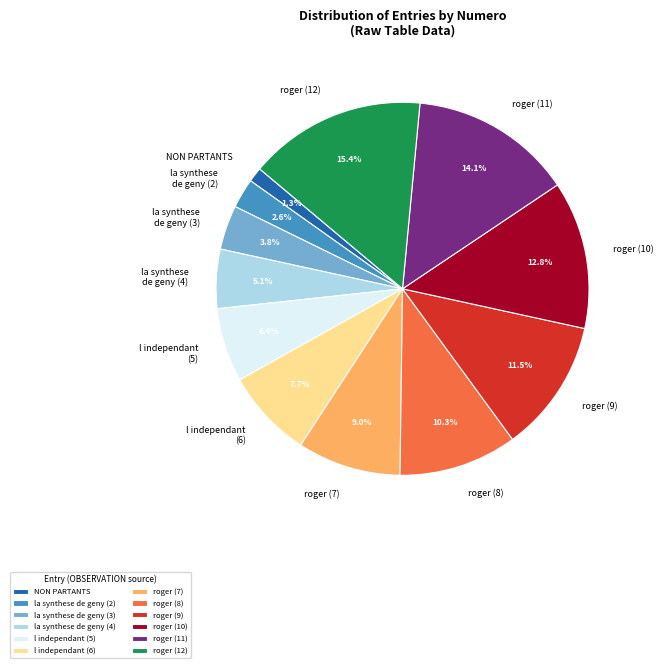

What is the ratio of the value at la synthese de geny (4) to the value at roger (12)?

0.3